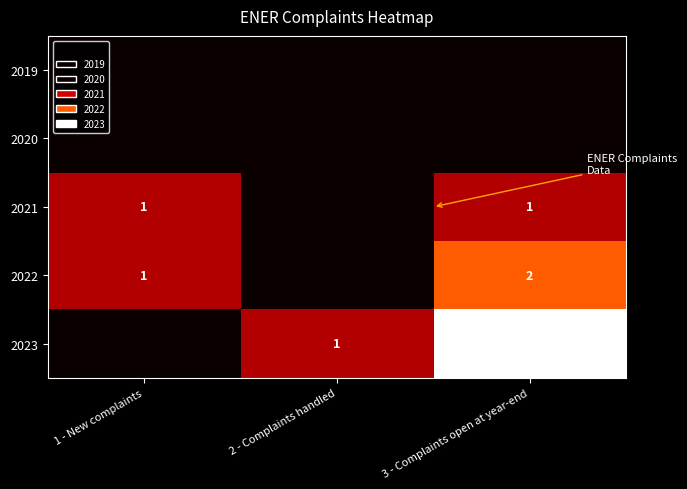

True or false: 2021 has a value of 2 at 3 - Complaints open at year-end.

False